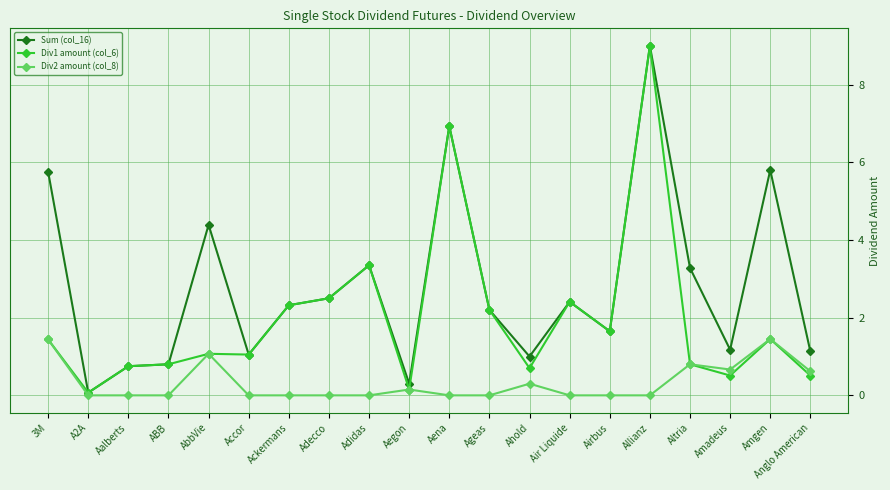

True or false: Sum (col_16) has more than 0 points higher than both neighbors.

True